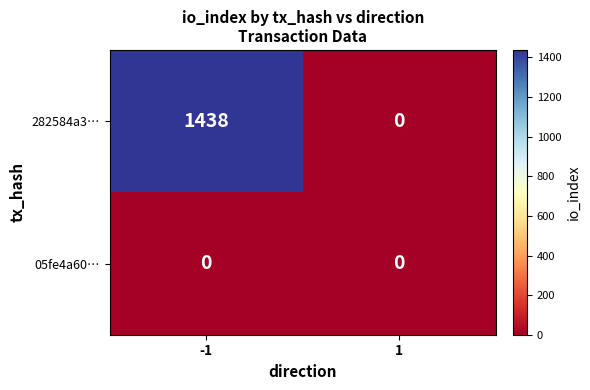

Which series changed the most between -1 and 1?

282584a3…